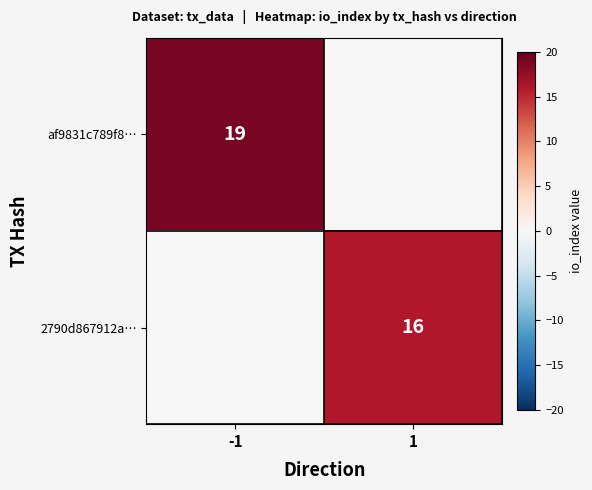

The value of af9831c789f8… at -1 is 19. True or false?

True